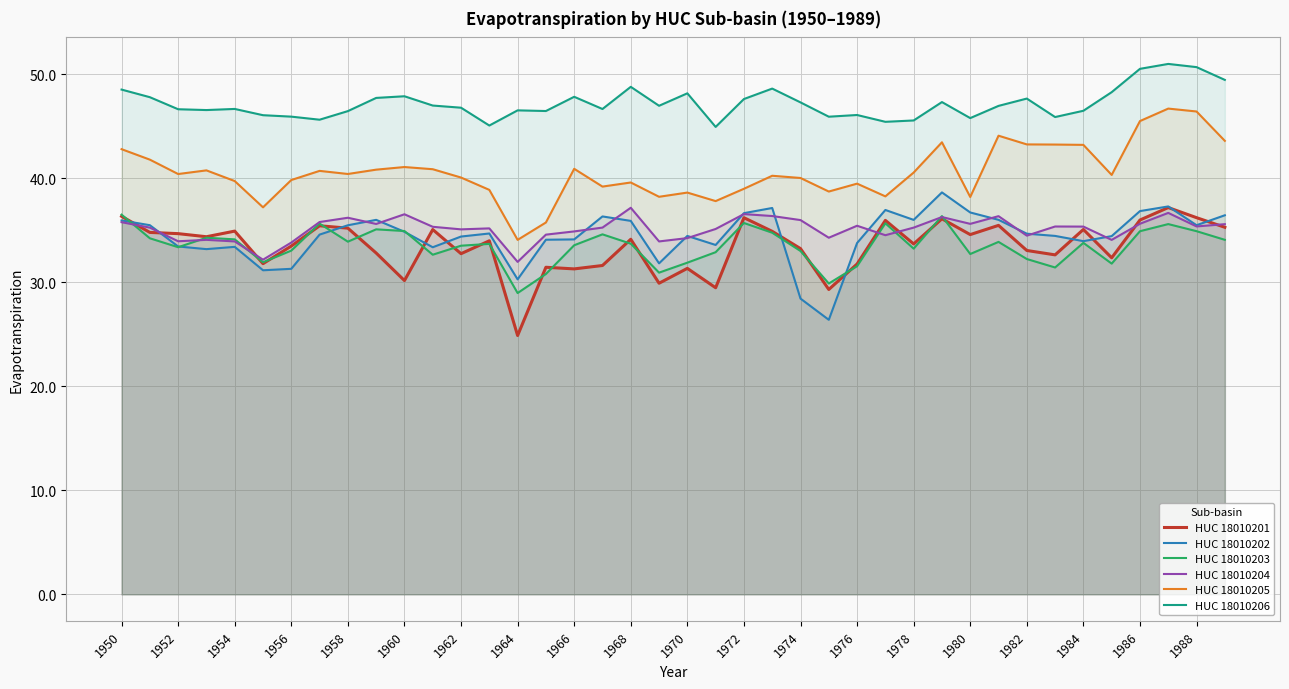

Is it true that HUC 18010206 equals 47.9 at 1960?

True